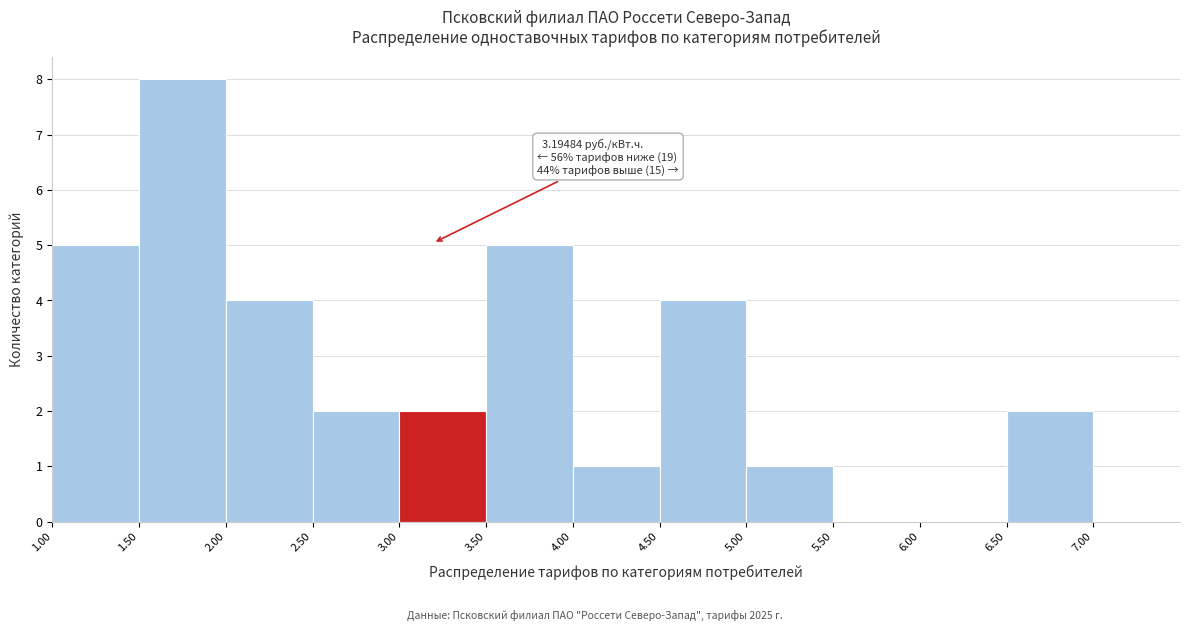

Which range on the x-axis has the tallest bar?

1.50 to 2.00